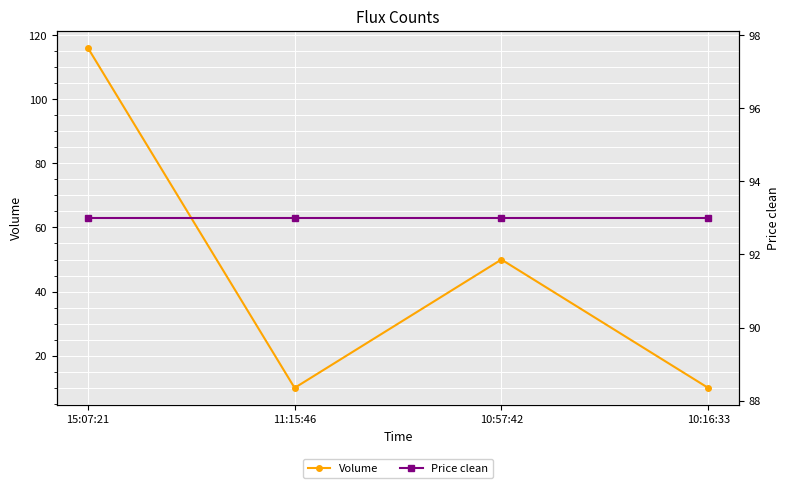

What is the average value of the Volume series?

46